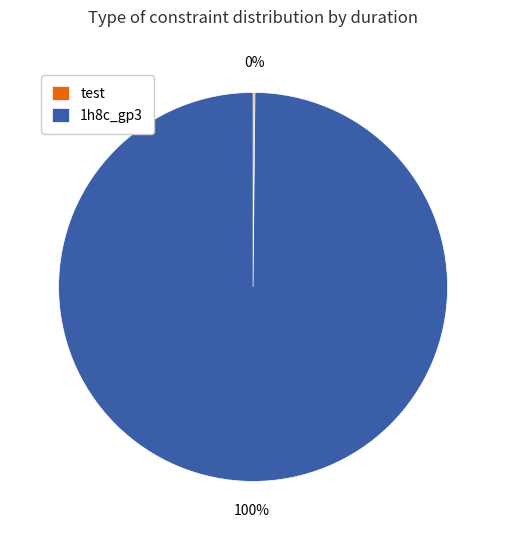

To the nearest percent, what is the difference between the largest and smallest slice percentages?

100%